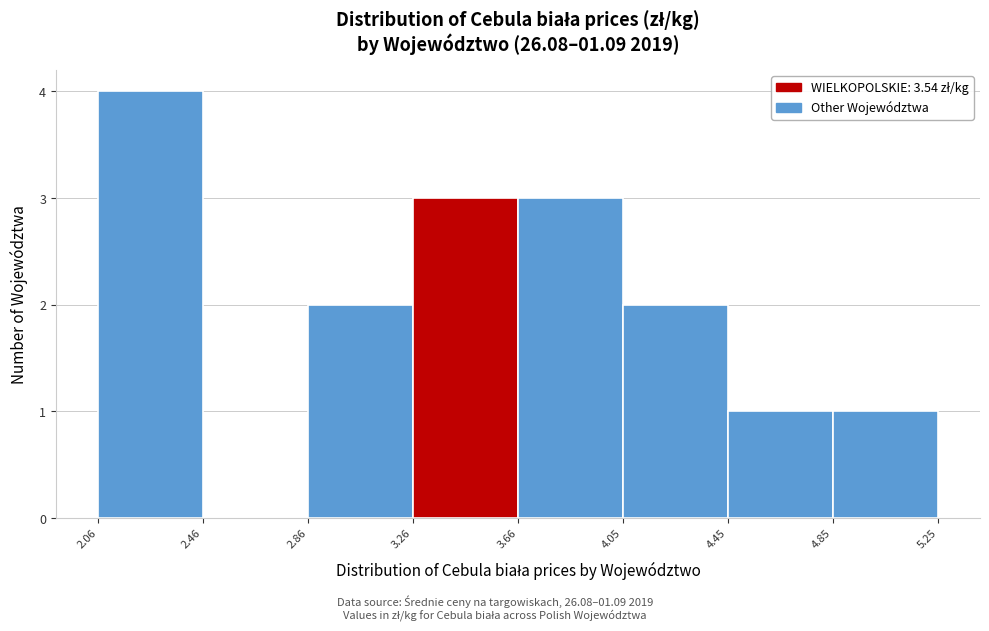

Reading left to right, transcribe this chart: for each bar, give the range it covers on the x-axis and its height. The values are not printed on the chart, so give them approximately, as read against the axis.

2.06 to 2.46: 4
2.46 to 2.86: 0
2.86 to 3.26: 2
3.26 to 3.66: 3
3.66 to 4.05: 3
4.05 to 4.45: 2
4.45 to 4.85: 1
4.85 to 5.25: 1